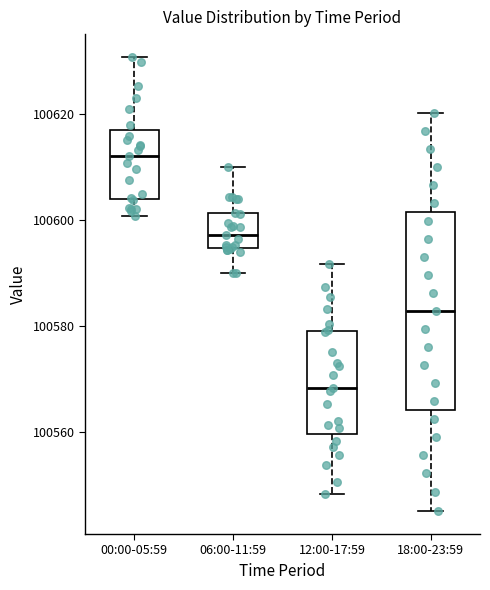

Where does the lower whisker of the box for 06:00-11:59 end on the y-axis? The values are not printed on the chart, so give them approximately, as read against the axis.

100590